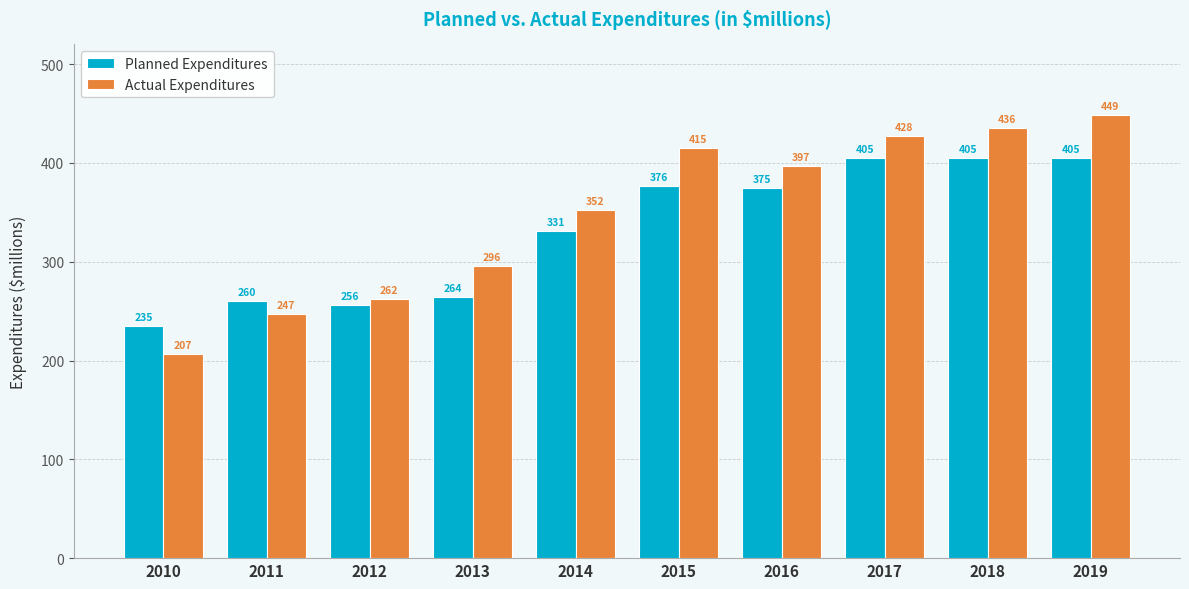

What is the sum of the Actual Expenditures values at 2011 and 2012?

508.9